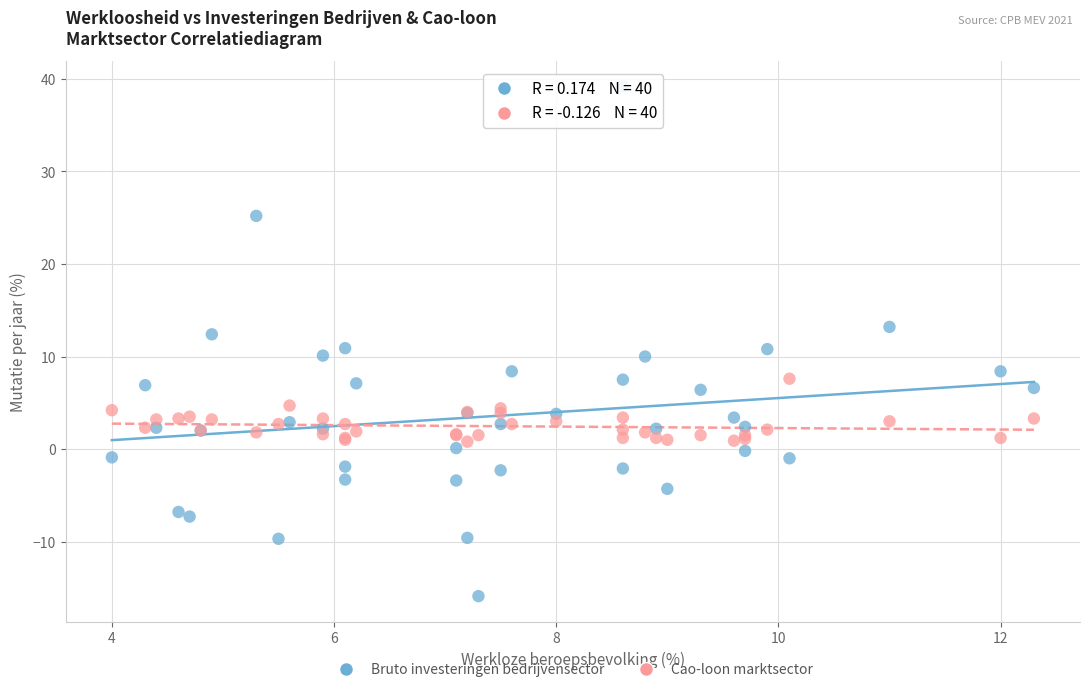

Which series has the widest spread of Y values?

Bruto investeringen bedrijvensector